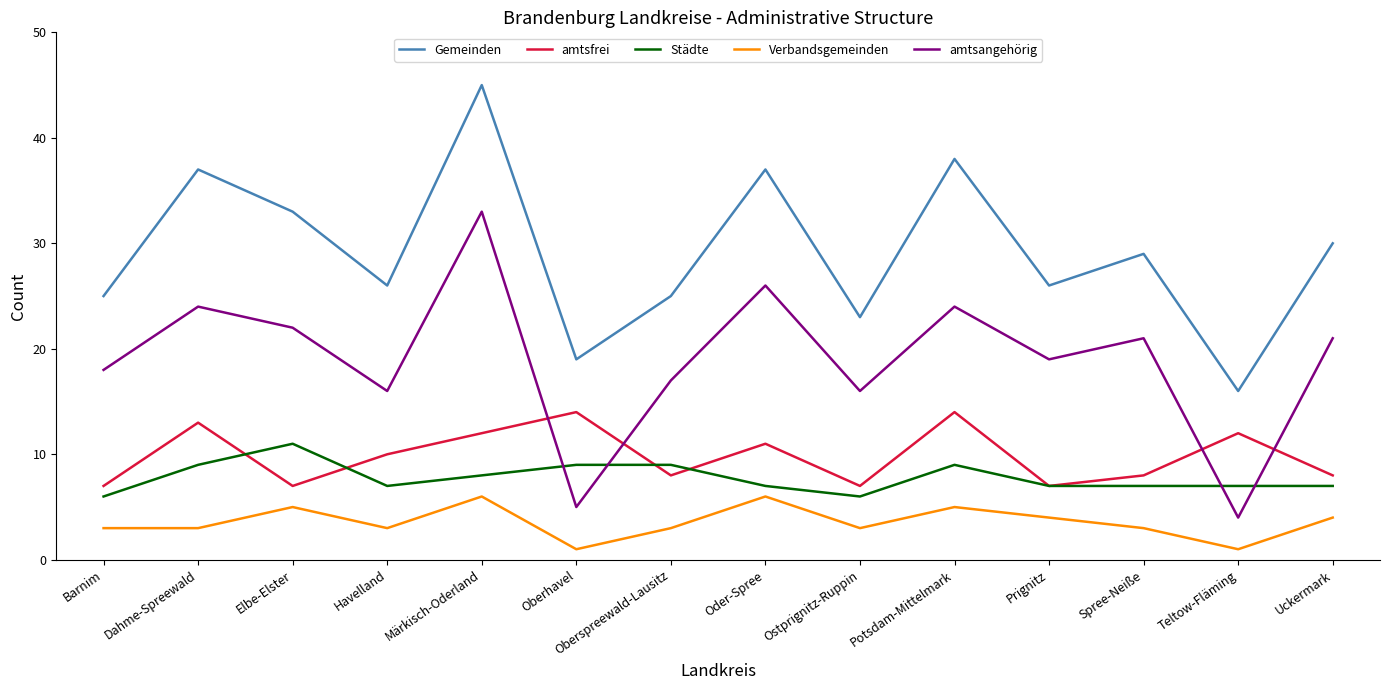

Reading right to left, extract all data points from this chart.

Gemeinden: Uckermark=30	Teltow-Fläming=16	Spree-Neiße=29	Prignitz=26	Potsdam-Mittelmark=38	Ostprignitz-Ruppin=23	Oder-Spree=37	Oberspreewald-Lausitz=25	Oberhavel=19	Märkisch-Oderland=45	Havelland=26	Elbe-Elster=33	Dahme-Spreewald=37	Barnim=25
amtsfrei: Uckermark=8	Teltow-Fläming=12	Spree-Neiße=8	Prignitz=7	Potsdam-Mittelmark=14	Ostprignitz-Ruppin=7	Oder-Spree=11	Oberspreewald-Lausitz=8	Oberhavel=14	Märkisch-Oderland=12	Havelland=10	Elbe-Elster=7	Dahme-Spreewald=13	Barnim=7
Städte: Uckermark=7	Teltow-Fläming=7	Spree-Neiße=7	Prignitz=7	Potsdam-Mittelmark=9	Ostprignitz-Ruppin=6	Oder-Spree=7	Oberspreewald-Lausitz=9	Oberhavel=9	Märkisch-Oderland=8	Havelland=7	Elbe-Elster=11	Dahme-Spreewald=9	Barnim=6
Verbandsgemeinden: Uckermark=4	Teltow-Fläming=1	Spree-Neiße=3	Prignitz=4	Potsdam-Mittelmark=5	Ostprignitz-Ruppin=3	Oder-Spree=6	Oberspreewald-Lausitz=3	Oberhavel=1	Märkisch-Oderland=6	Havelland=3	Elbe-Elster=5	Dahme-Spreewald=3	Barnim=3
amtsangehörig: Uckermark=21	Teltow-Fläming=4	Spree-Neiße=21	Prignitz=19	Potsdam-Mittelmark=24	Ostprignitz-Ruppin=16	Oder-Spree=26	Oberspreewald-Lausitz=17	Oberhavel=5	Märkisch-Oderland=33	Havelland=16	Elbe-Elster=22	Dahme-Spreewald=24	Barnim=18